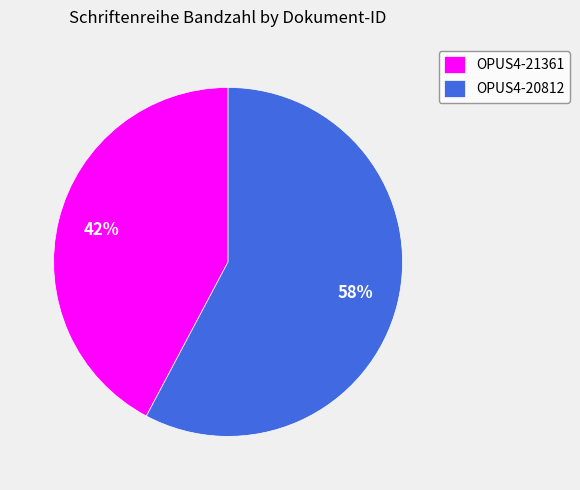

Is there any slice that represents more than half of the pie?

Yes